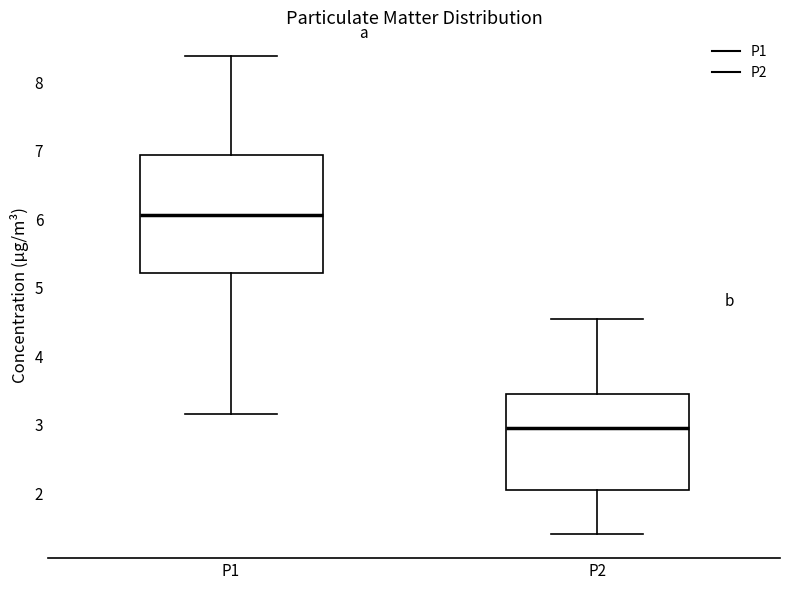

Where does the upper whisker of the box for P2 end on the y-axis? The values are not printed on the chart, so give them approximately, as read against the axis.

4.6